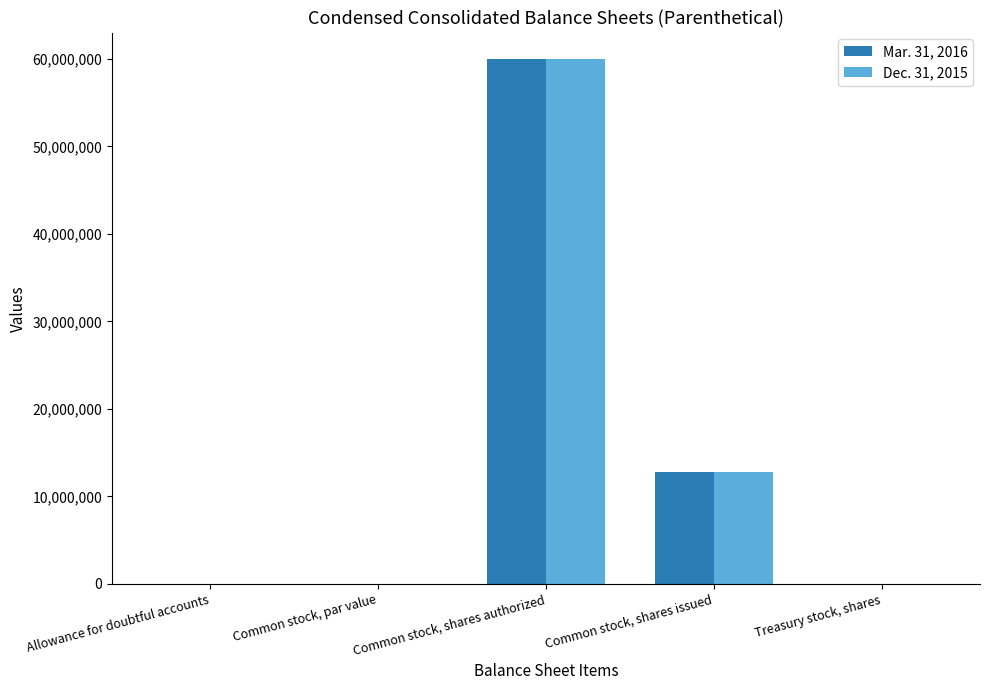

What is the maximum value shown in the chart?

60000000.0